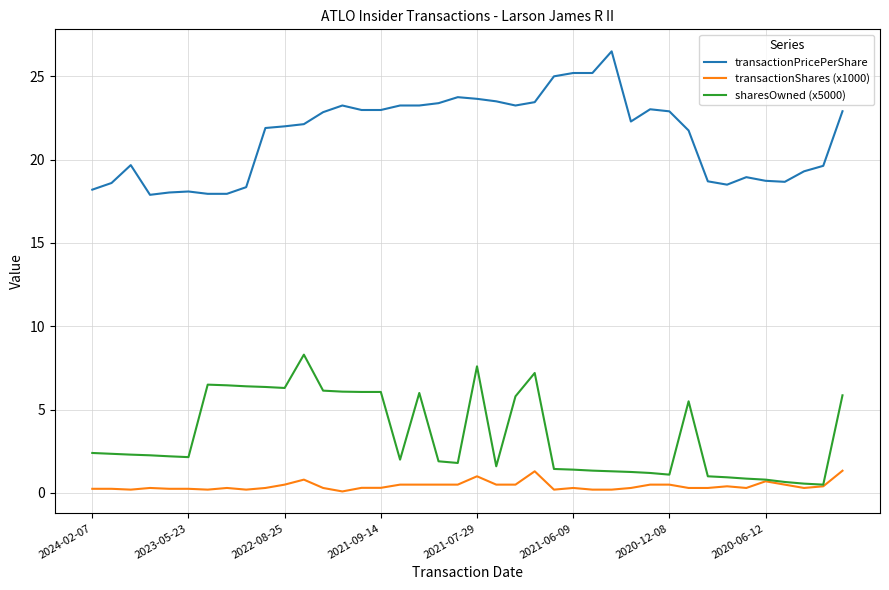

What is the average value of the transactionPricePerShare series?

21.4